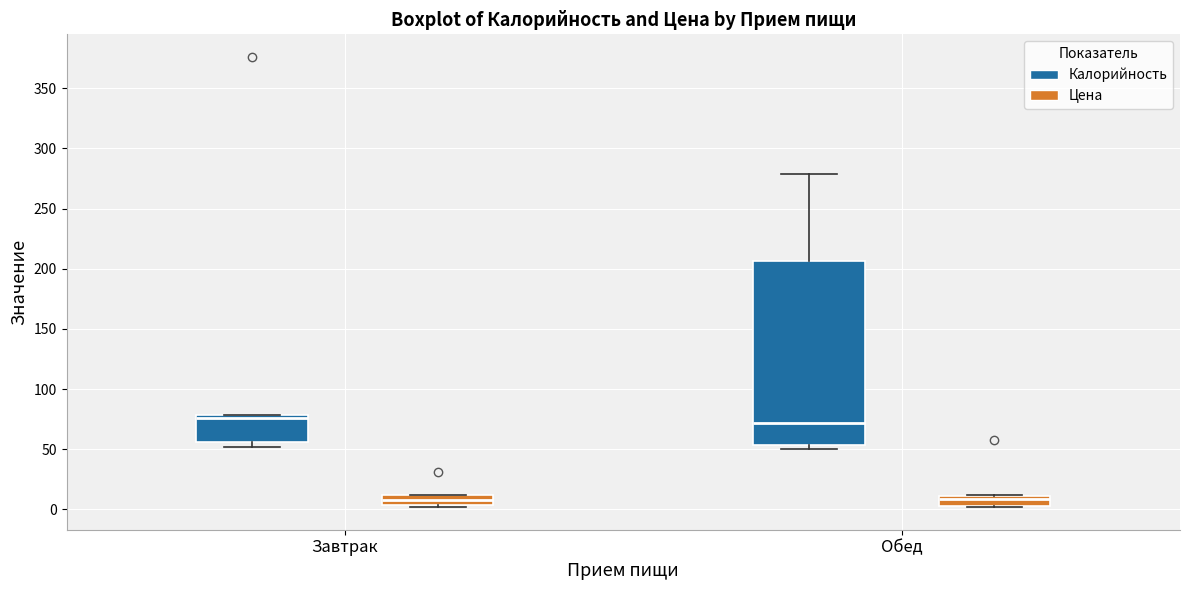

Comparing the boxes themselves (not the whiskers), which one is the tallest?

Обед (Калорийность)